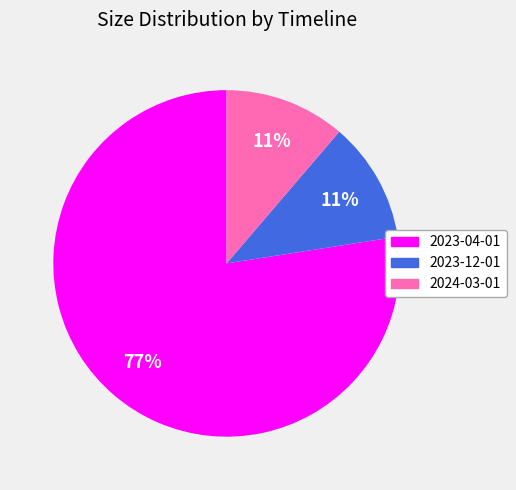

The 2024-03-01 slice represents 1% of the pie. True or false?

False